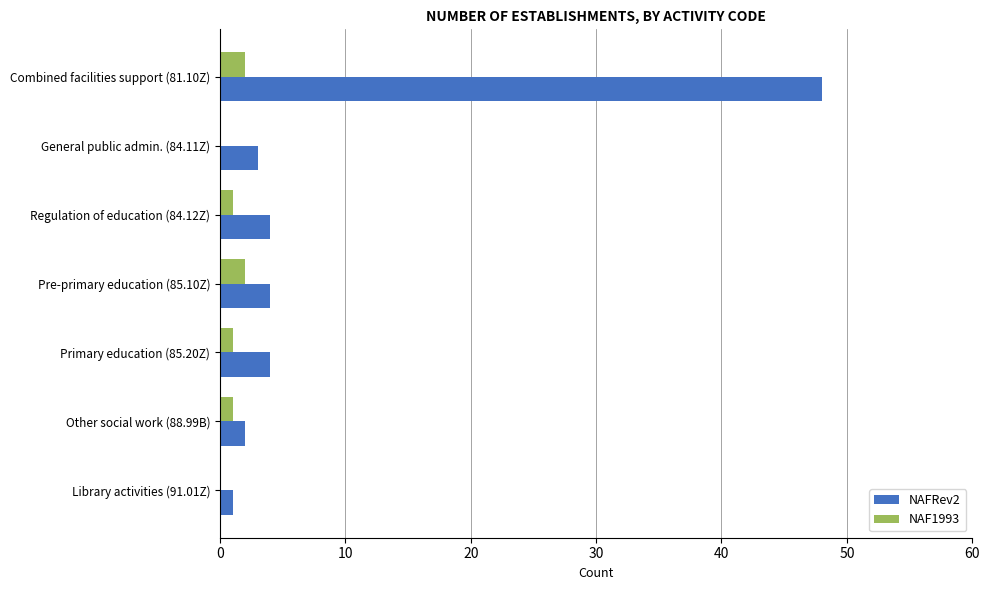

What are all the series names shown in the legend?

NAFRev2, NAF1993